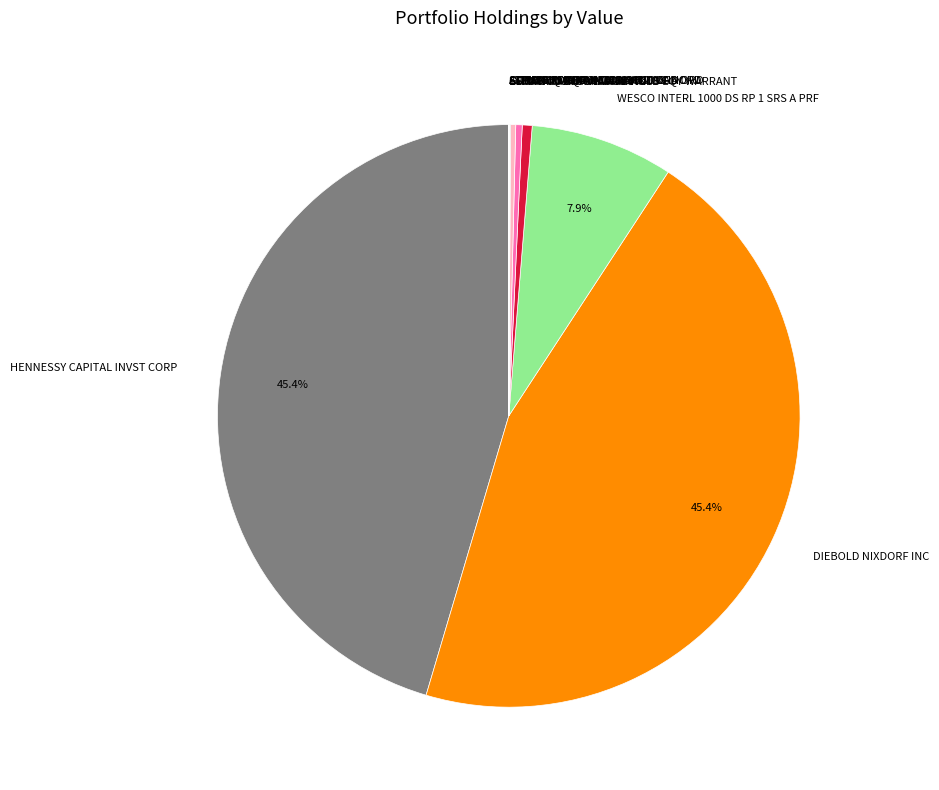

To the nearest percent, what percentage of the pie is DIEBOLD NIXDORF INC?

45%